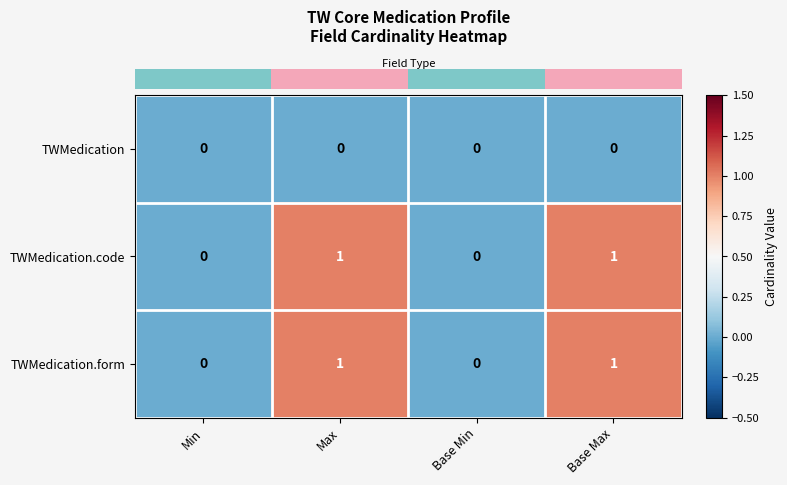

Which series has the widest spread of values?

row_1